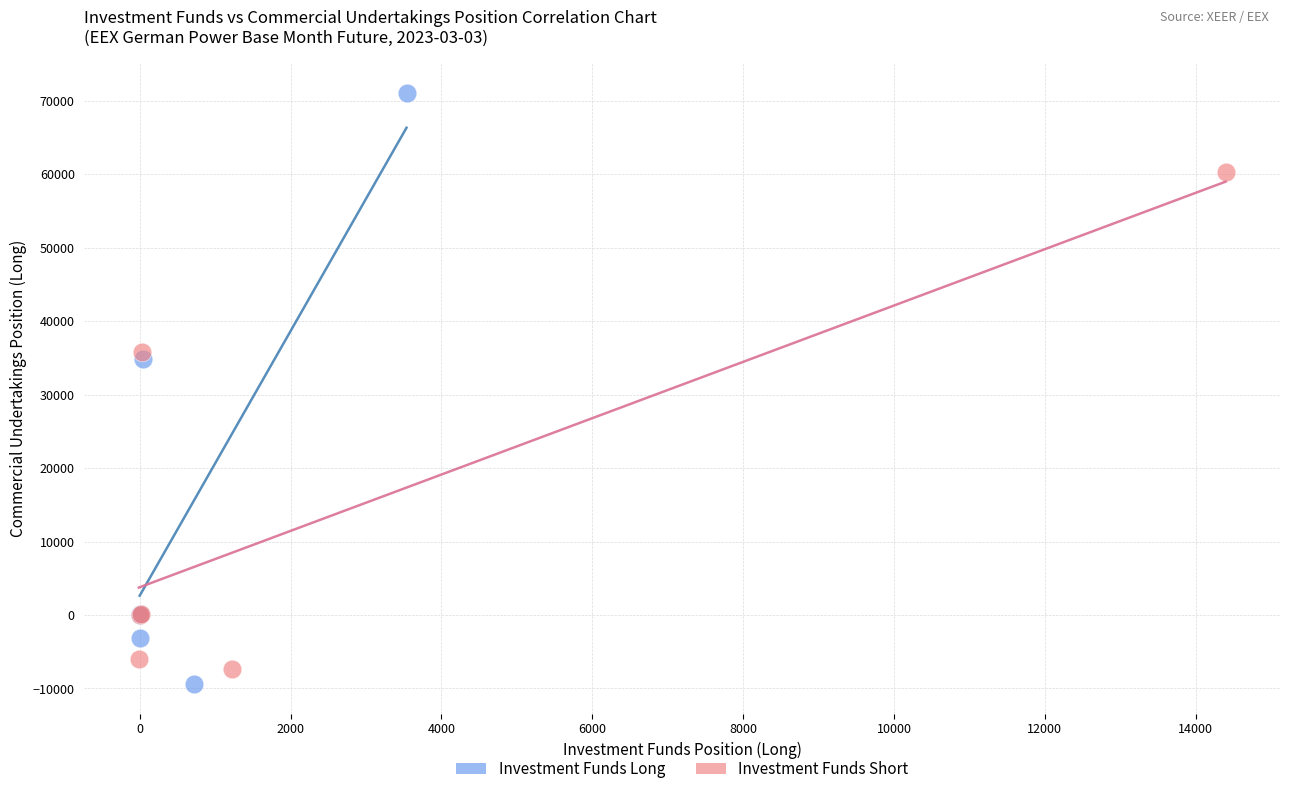

Which series reaches the maximum Y coordinate?

Investment Funds Long